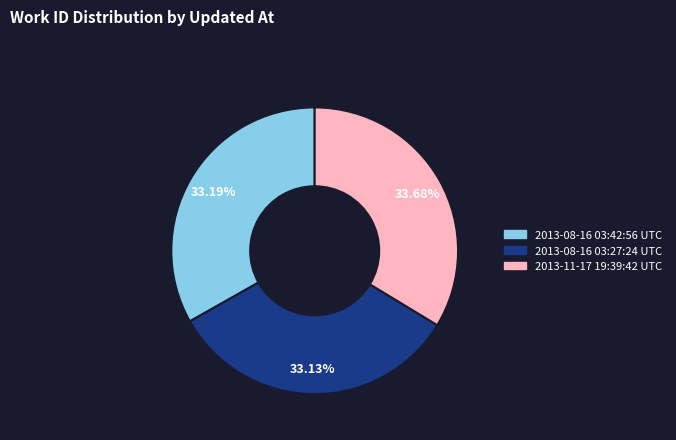

How many slices are in this pie chart?

3